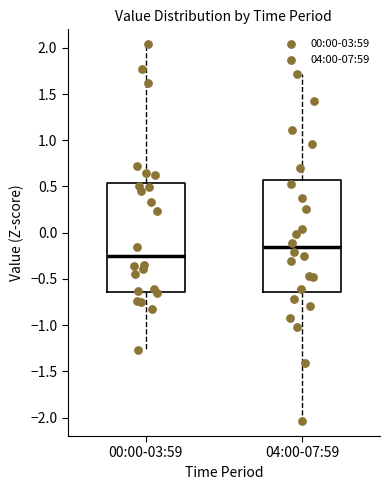

Which box has the lowest median line?

00:00-03:59